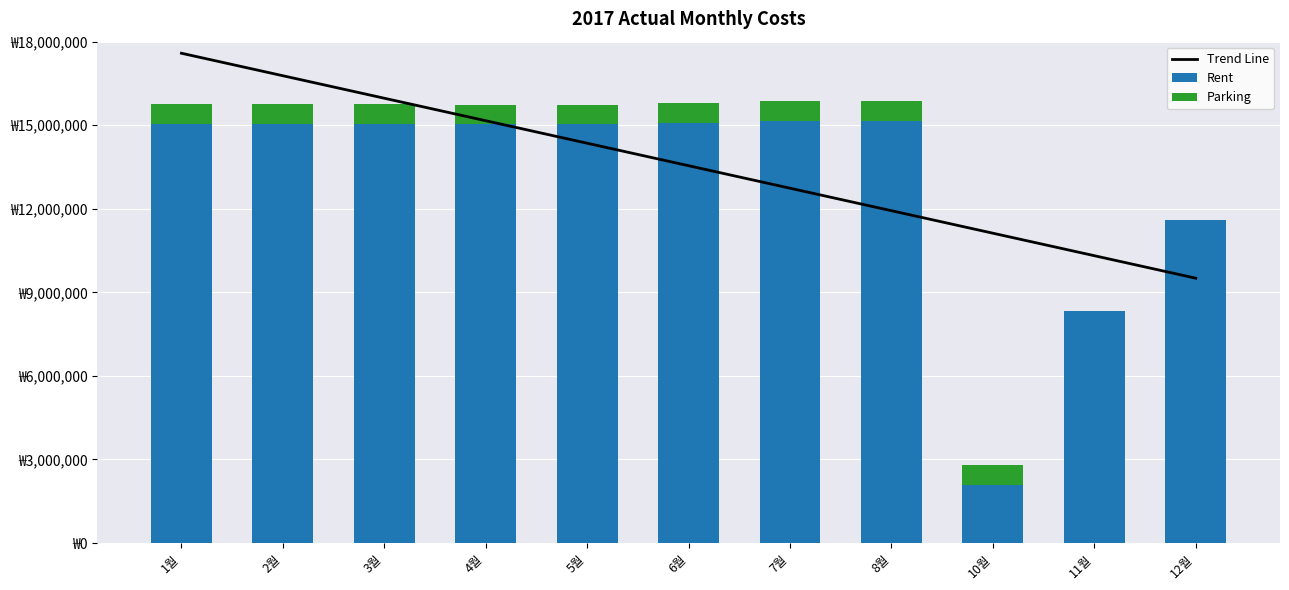

What is the difference between the Rent values at 4월 and 7월?

131780.0